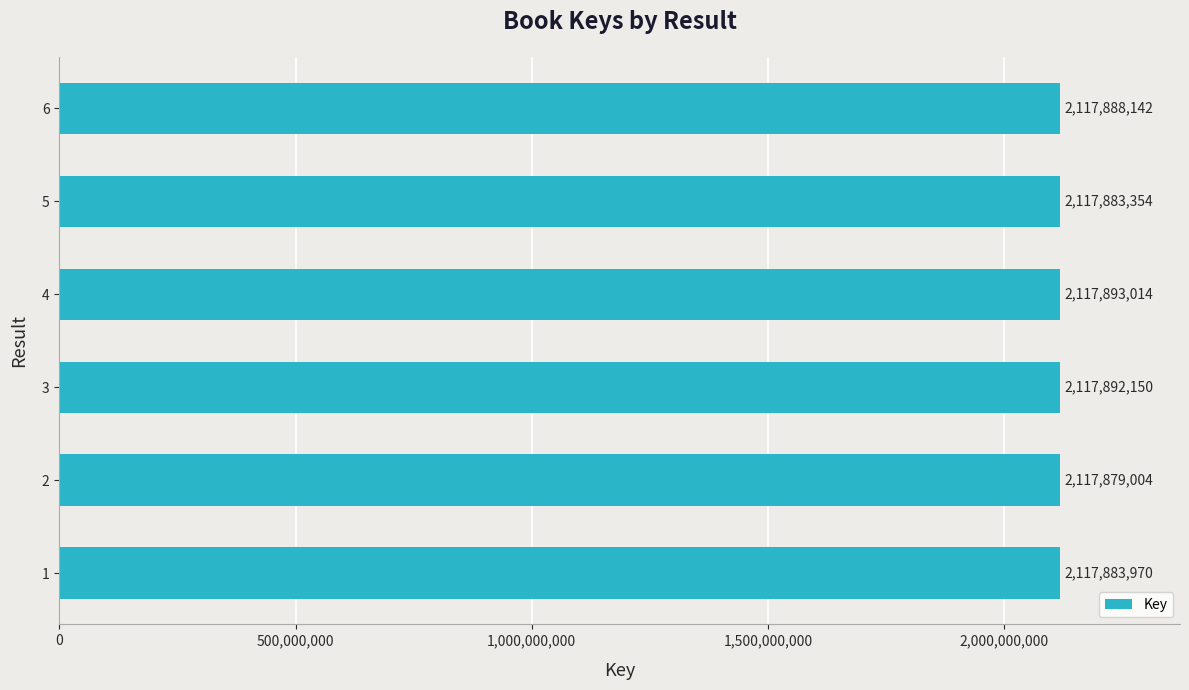

Read the value at 6.

2117888142